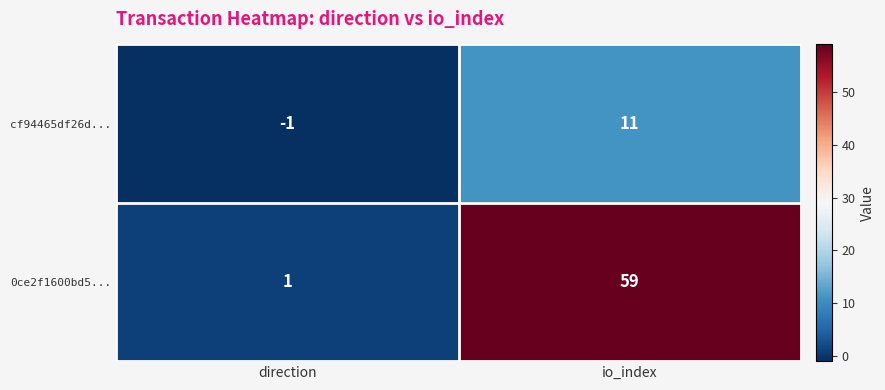

What is the maximum value shown in the chart?

59